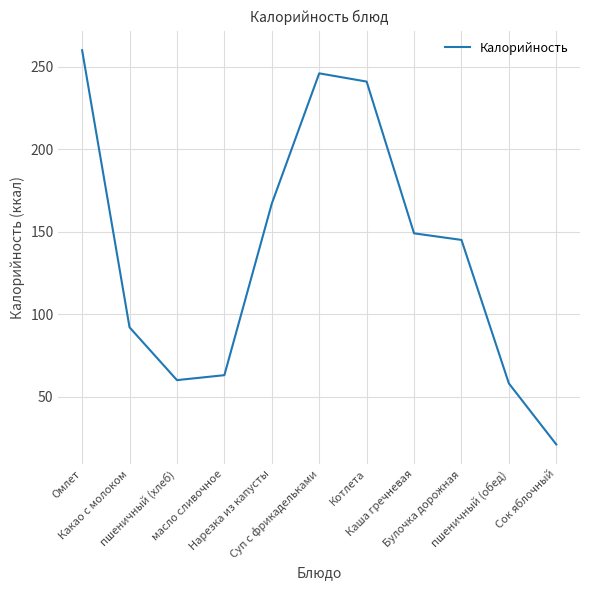

What is the maximum value shown in the chart?

260